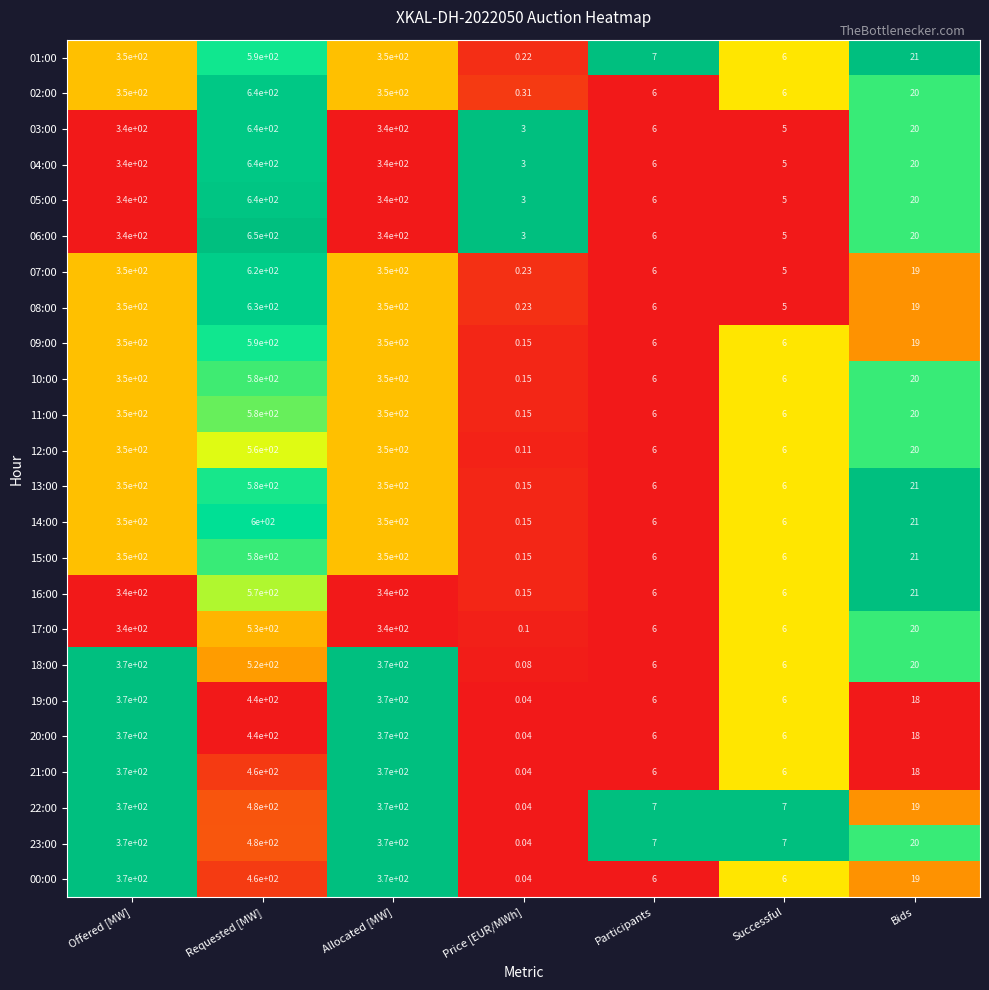

At which label does 01:00 reach its peak?

Requested [MW]